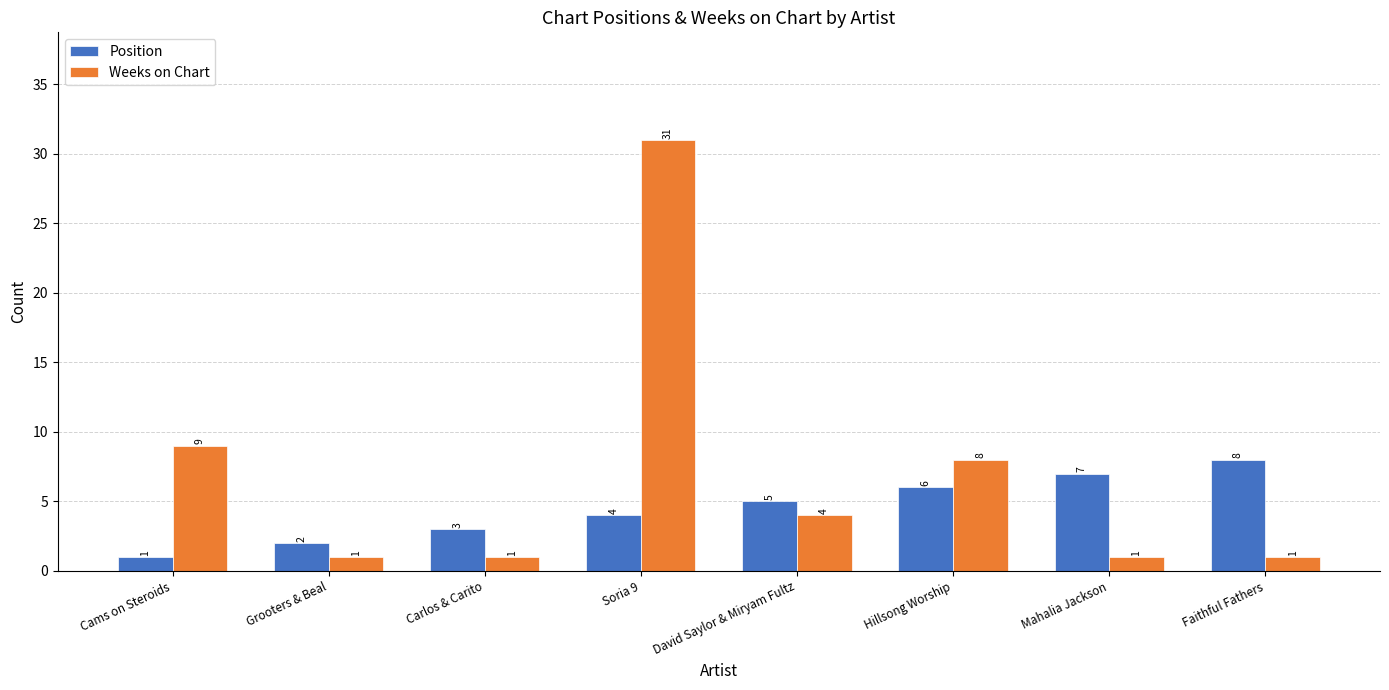

Read the Position value at Hillsong Worship.

6